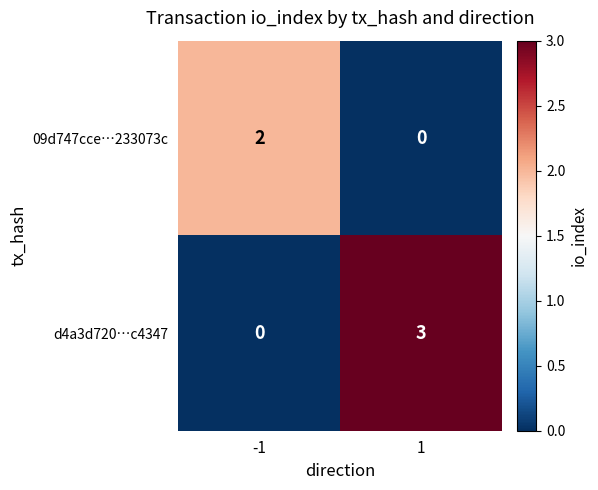

Which series has the largest total across all categories?

d4a3d720…c4347